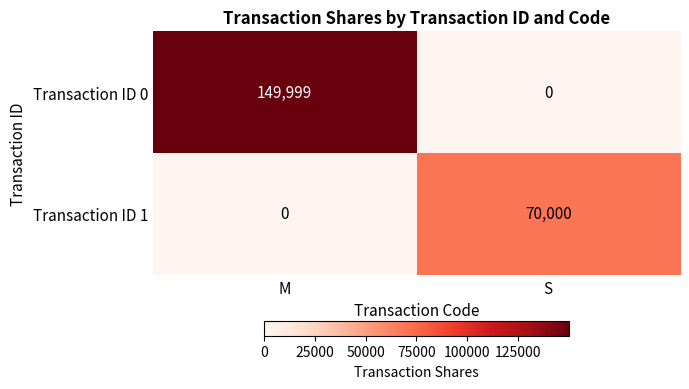

Reading left to right, list all the values displayed in this chart.

Transaction ID 0: 149999	0
Transaction ID 1: 0	70000